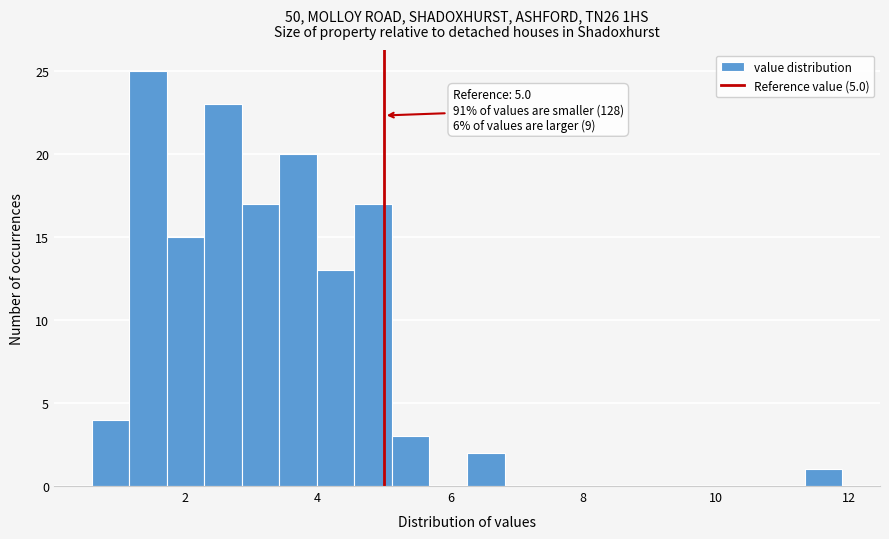

Around what value on the x-axis is the tallest bar? Give the approximate position of its centre, as read against the axis.

1.4